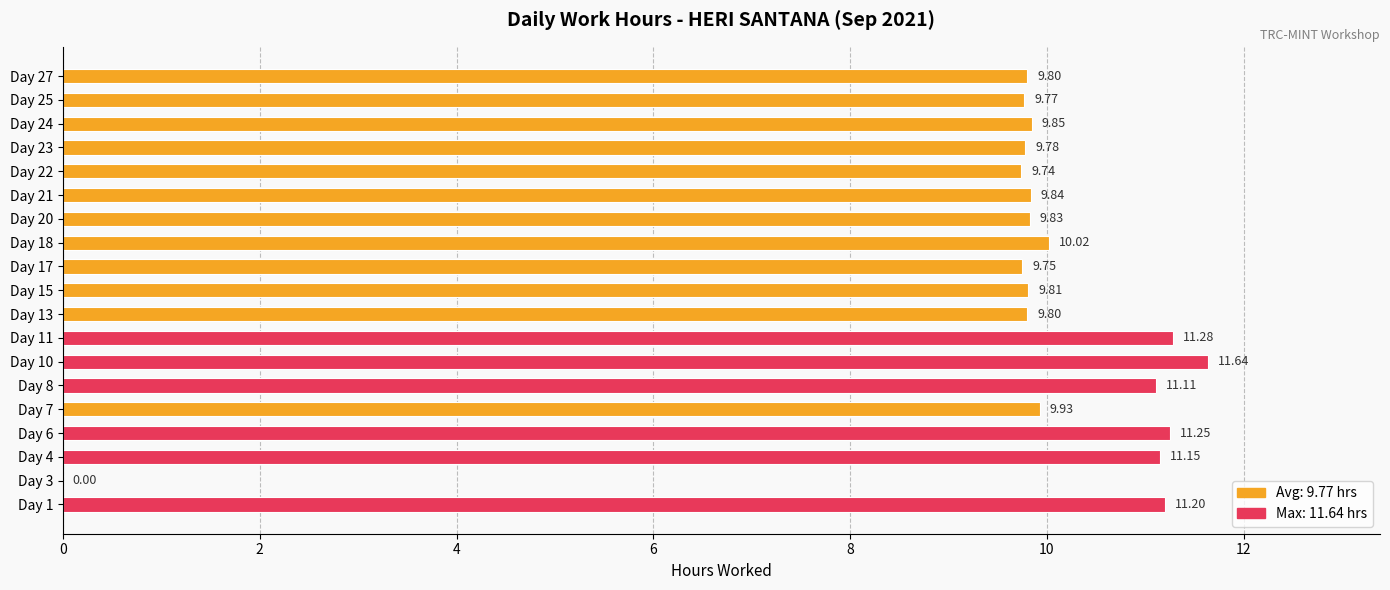

What is the sum of the values at Day 15 and Day 13?

19.6